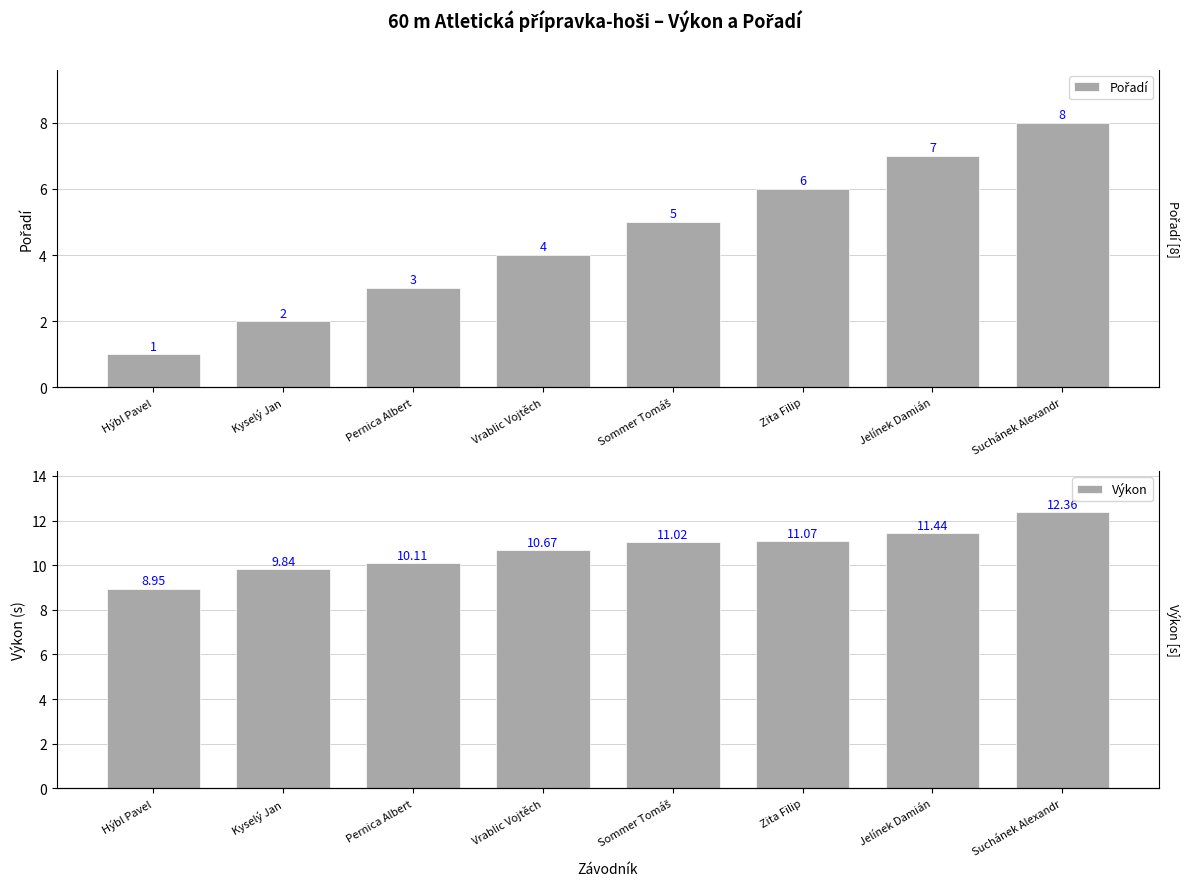

How many data points in Pořadí are less than 5?

4